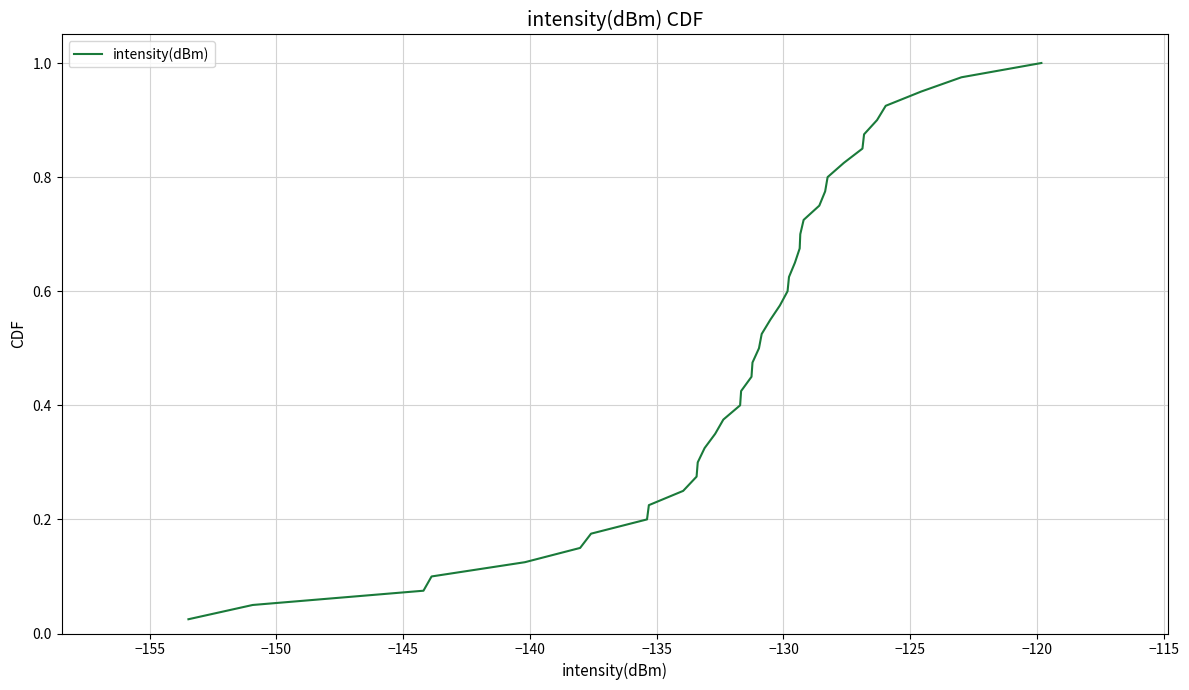

How many lines are shown in the chart?

1